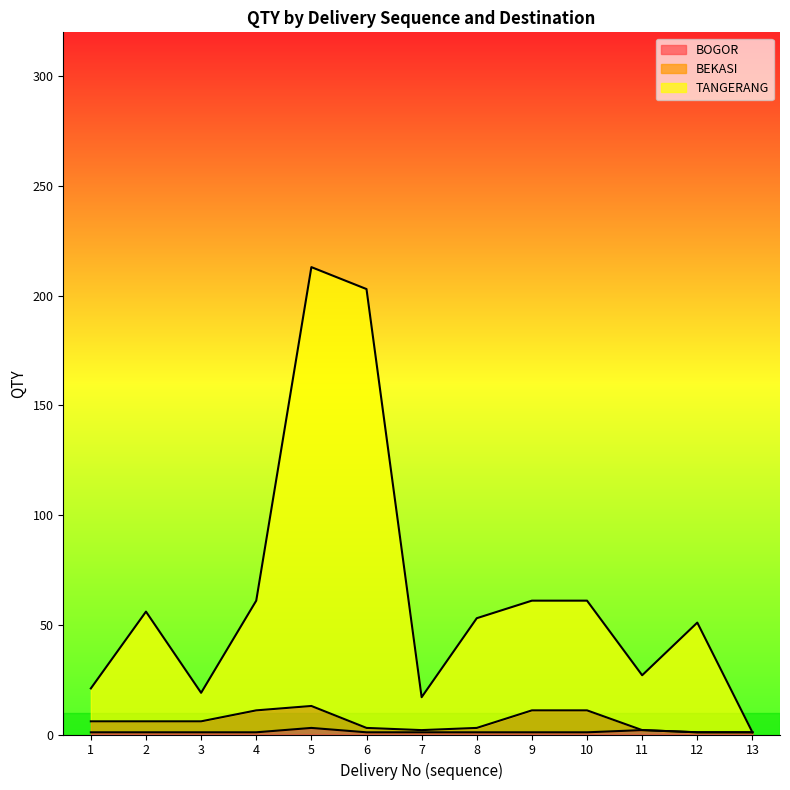

True or false: TANGERANG has a value of 17 at 7.

True